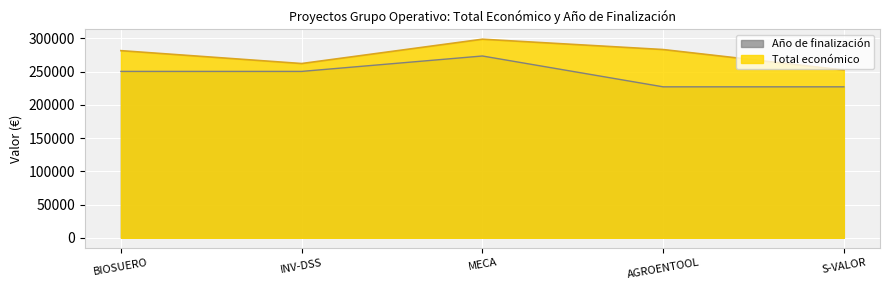

Rank the series at 2022 from lowest to highest value.

Año de finalización, Total económico